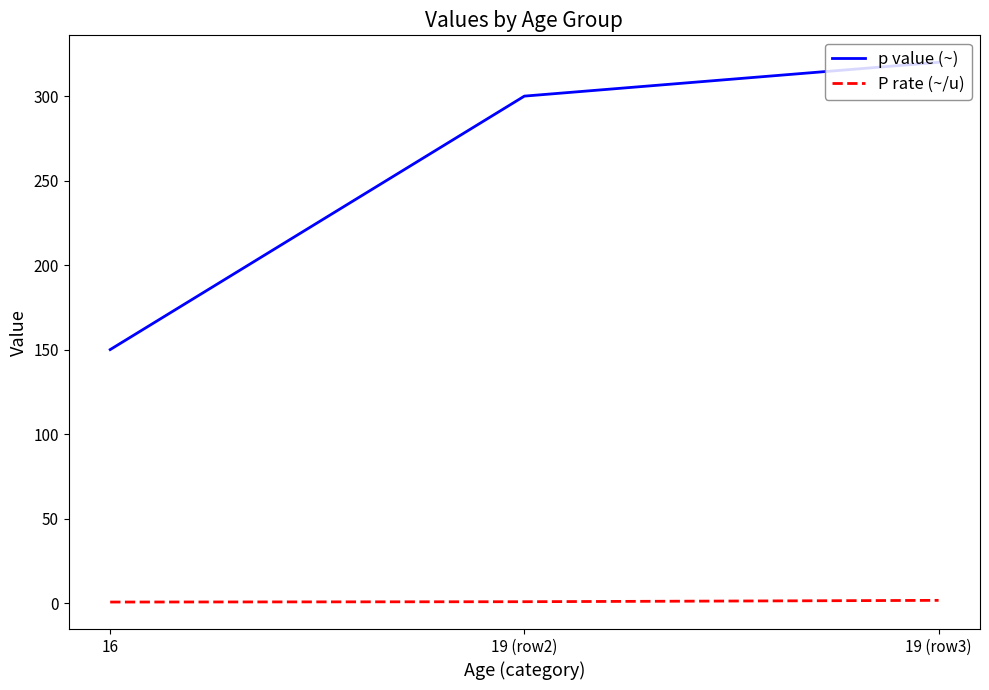

What is the minimum value shown in the chart?

0.6